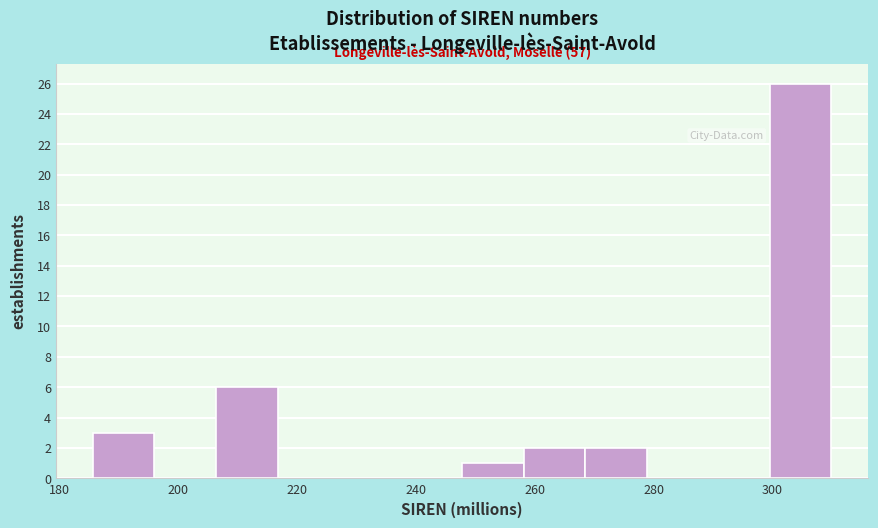

Which range on the x-axis has the tallest bar?

300 to 310